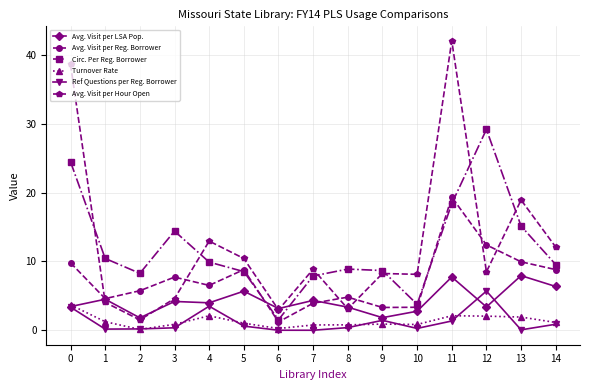

What is the difference between the second highest and minimum values in the Avg. Visit per LSA Pop. series?

5.9